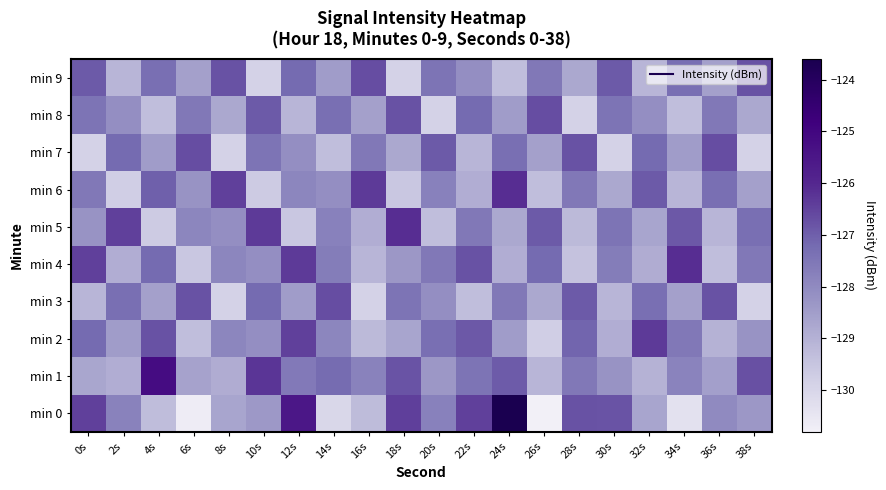

List the series in order of their peak value, highest first.

min 0, min 1, min 4, min 5, min 6, min 2, min 3, min 7, min 8, min 9